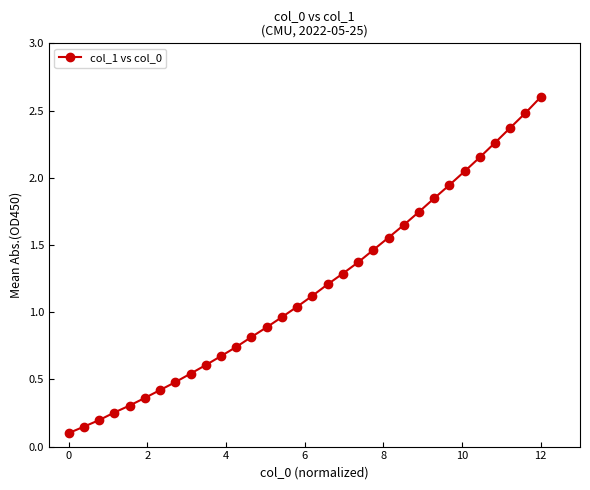

What is the average value?

1.2